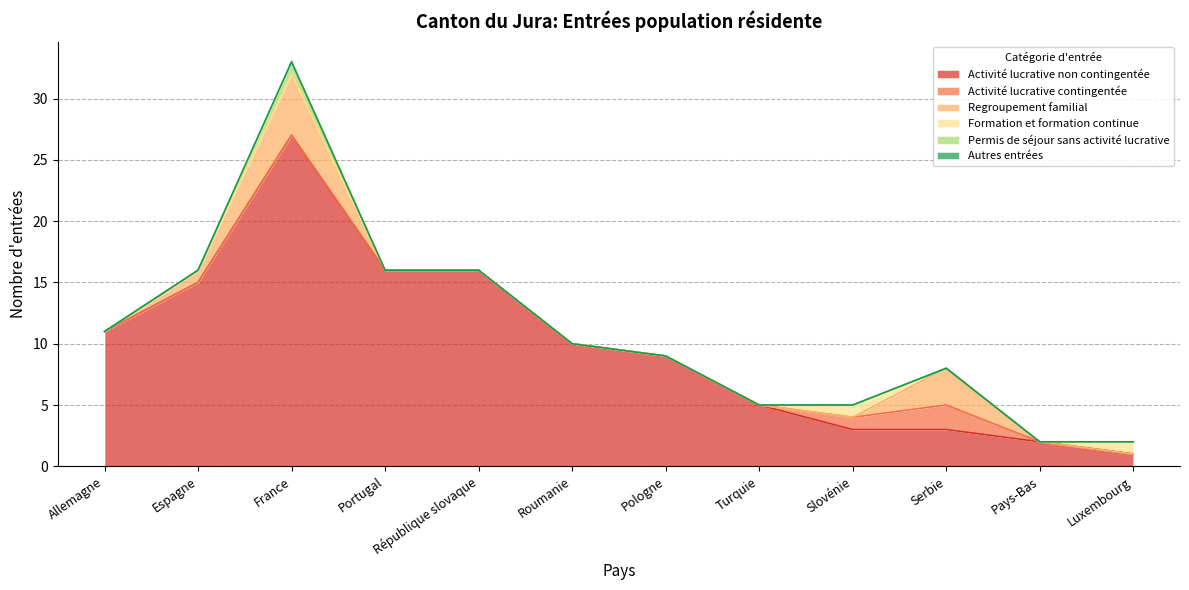

Which category has the highest value in the Permis de séjour sans activité lucrative series?

France